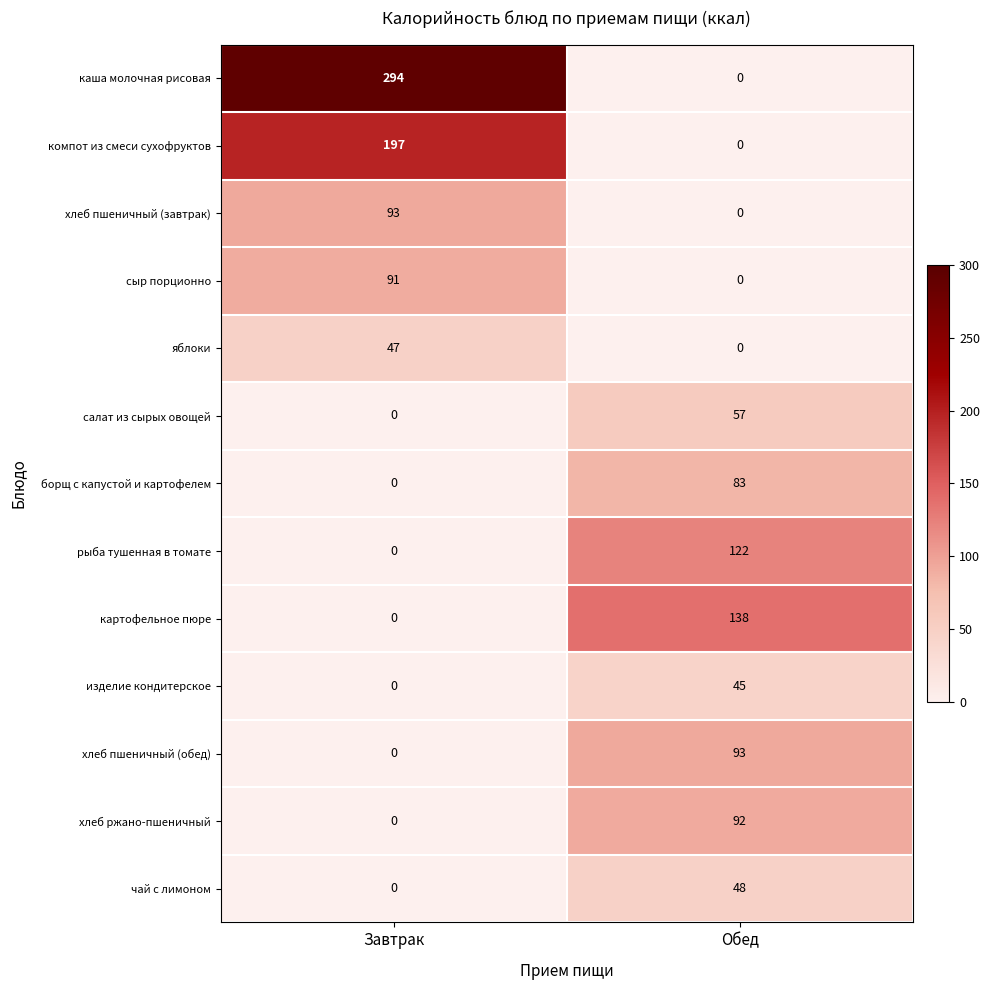

At which category is the sum across all series the highest?

Завтрак